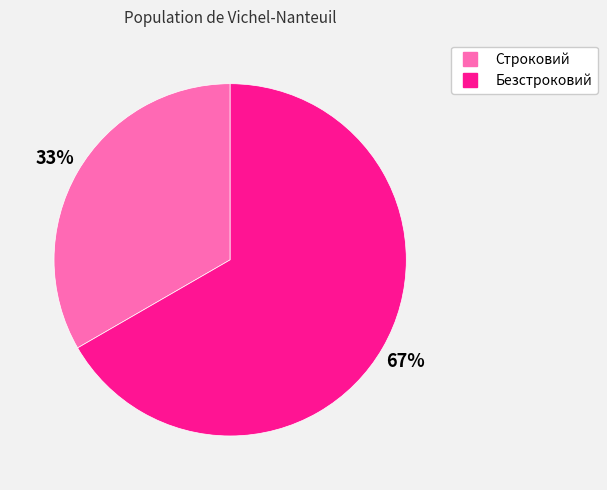

Is the sum of Строковий and Безстроковий greater than half?

Yes